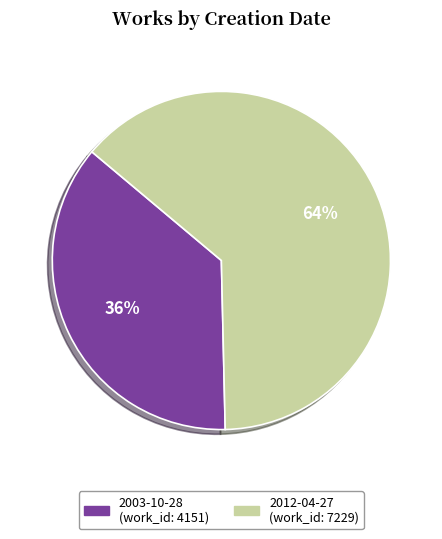

What is the largest slice in the pie chart?

2012-04-27